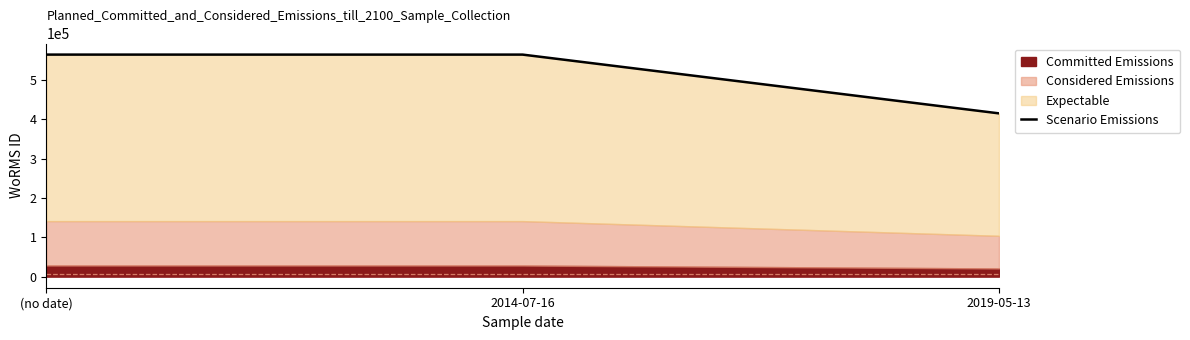

How many data points are less than 564479?

1